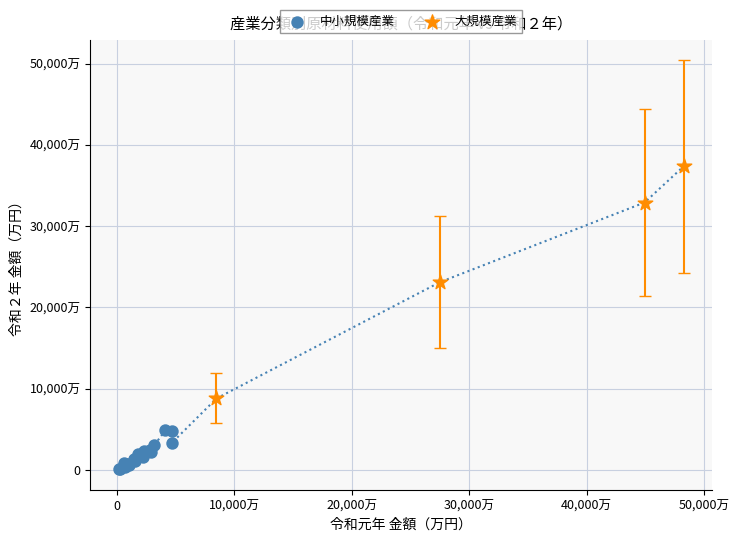

Which series has the largest Y range (max minus min)?

大規模産業